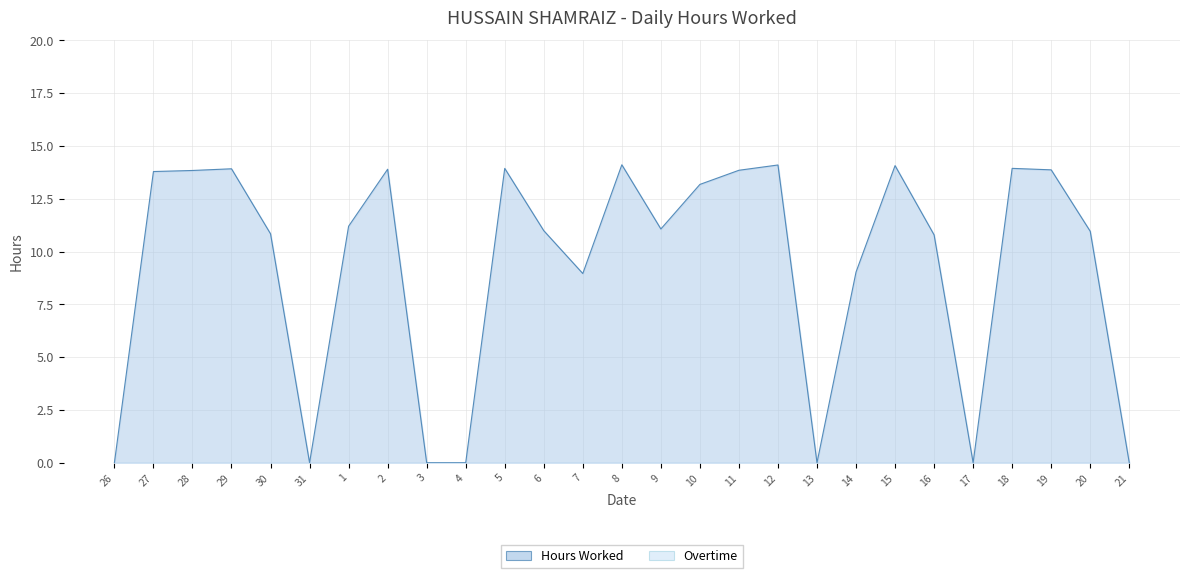

What is the difference between the values at 1 and 2?

2.7